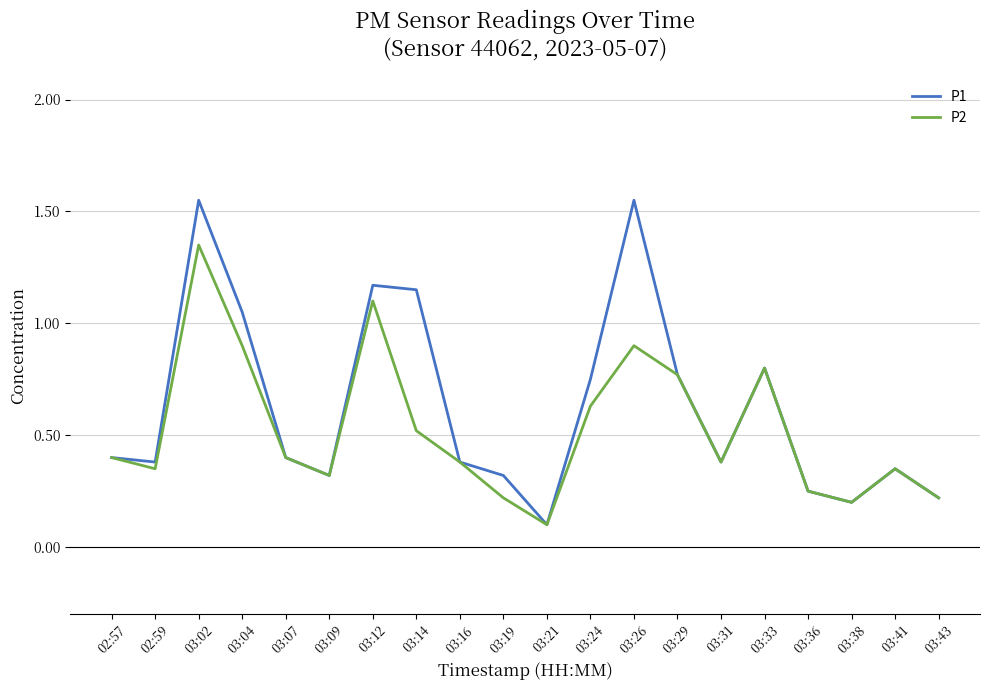

What position from the right is 03:36?

4